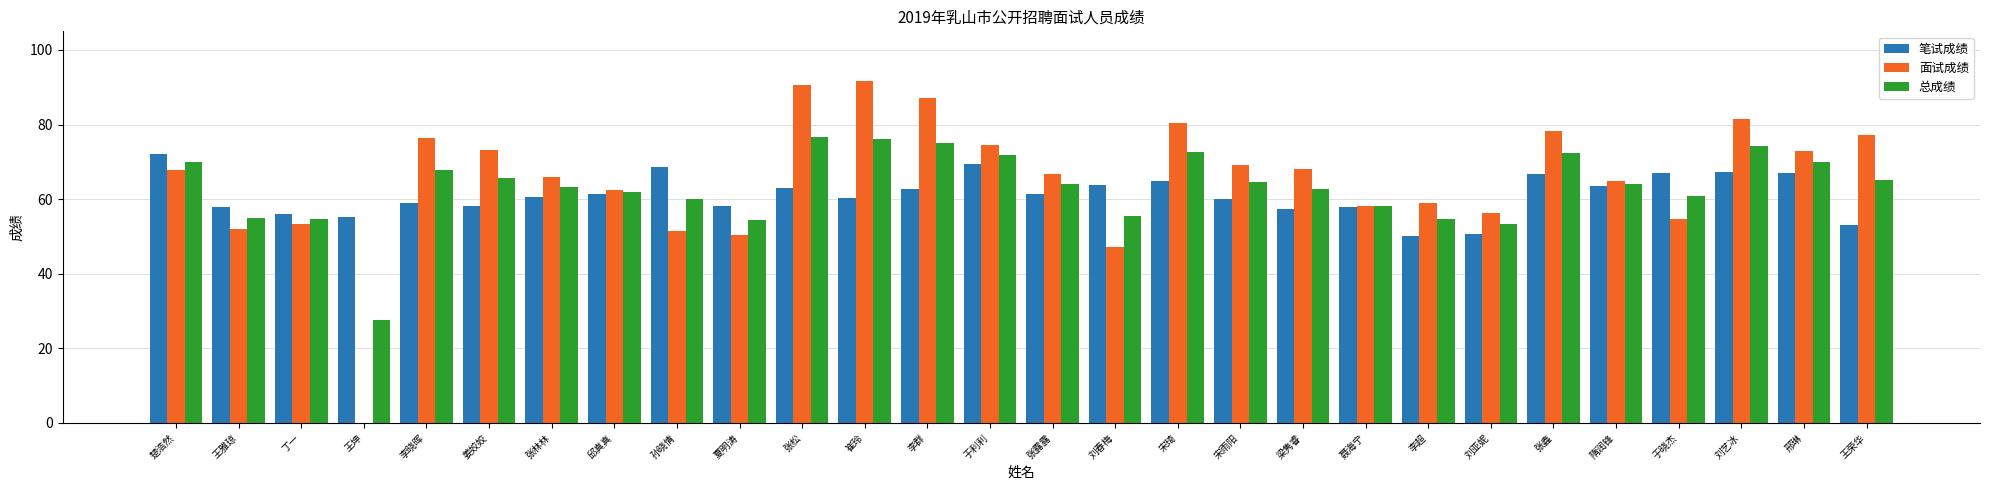

What is the sum of all 总成绩 values?

1772.3